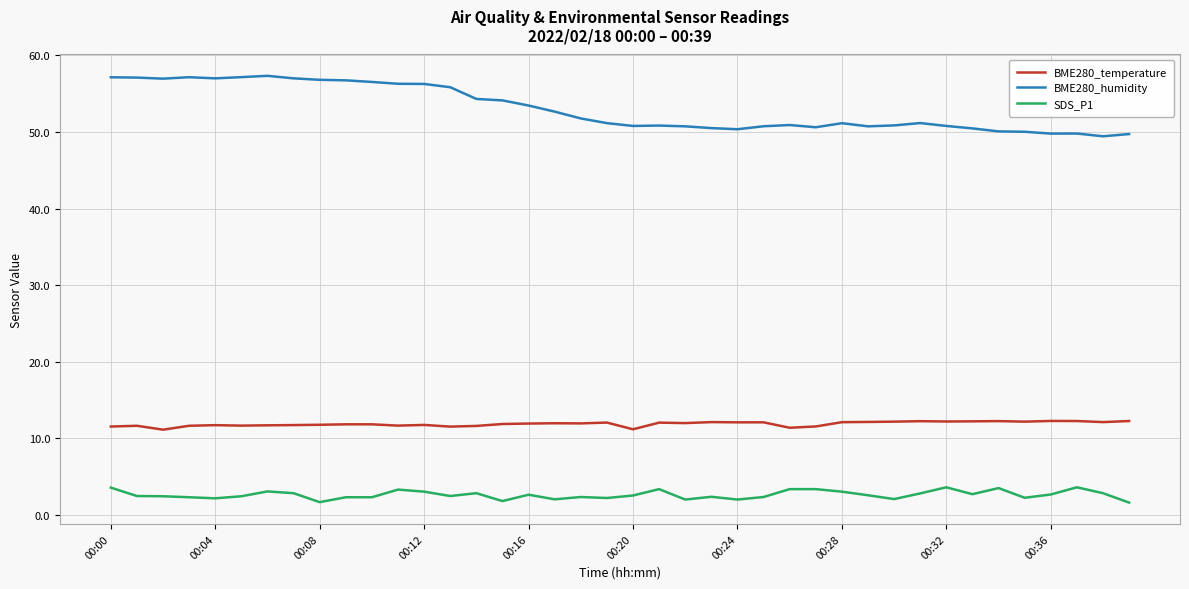

True or false: BME280_humidity and BME280_temperature intersect in this chart.

False